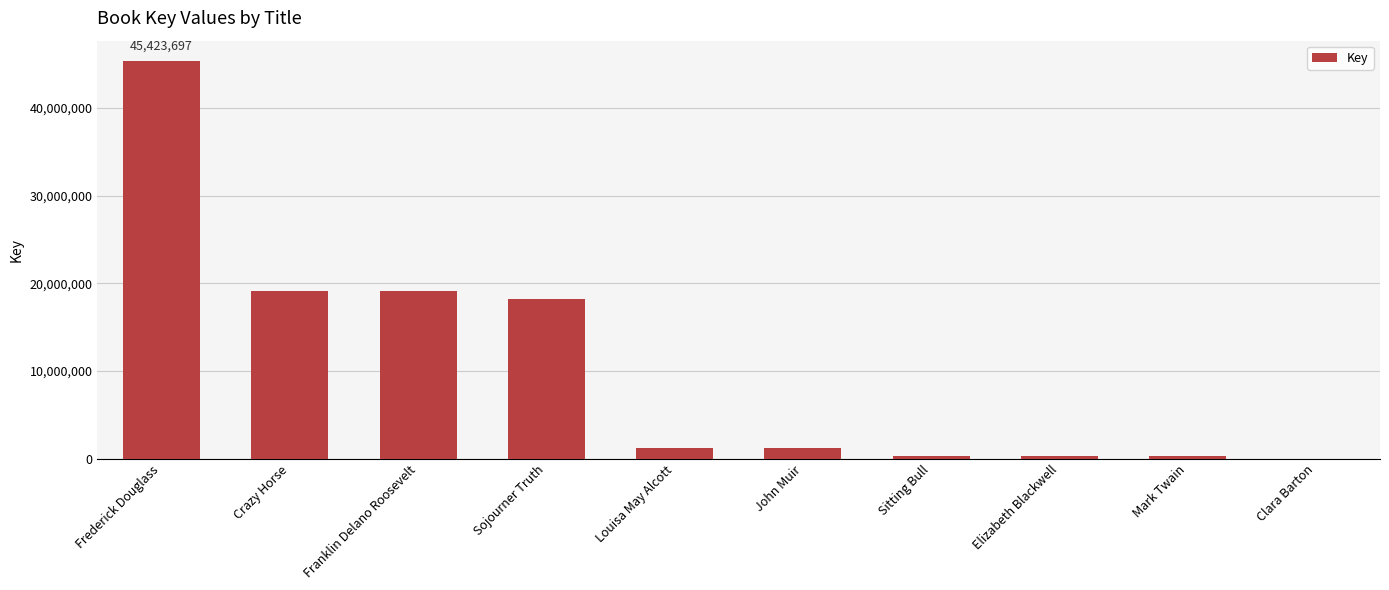

Between Louisa May Alcott and Crazy Horse, which is larger?

Crazy Horse